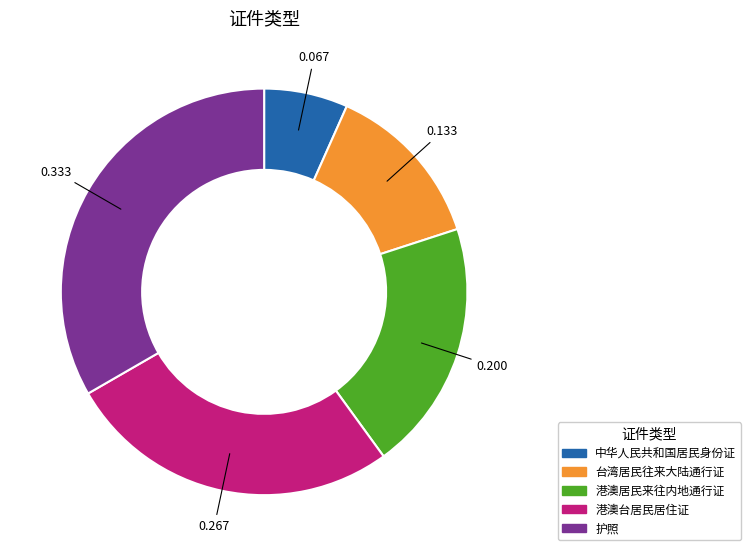

True or false: 中华人民共和国居民身份证 accounts for 7% of the total.

True